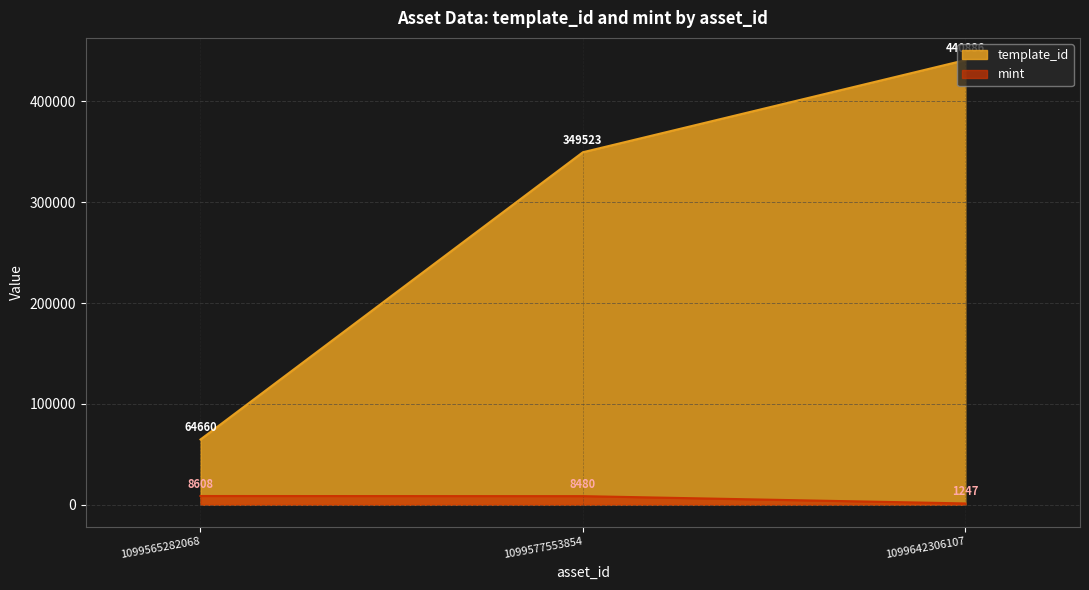

Reading left to right, transcribe all the data shown in this chart.

template_id: 64660	349523	440886
mint: 8608	8480	1247